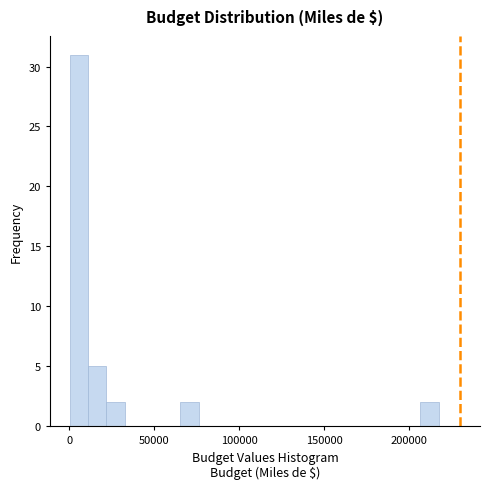

Around what value on the x-axis is the tallest bar? Give the approximate position of its centre, as read against the axis.

5000